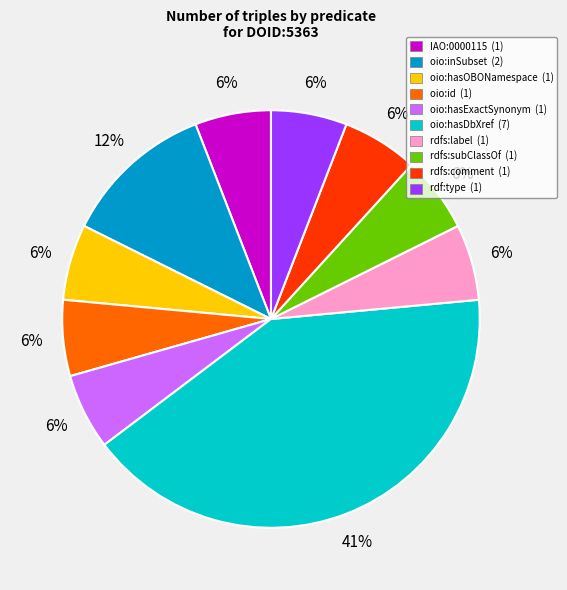

To the nearest percent, what percentage of the pie is oio:inSubset?

12%